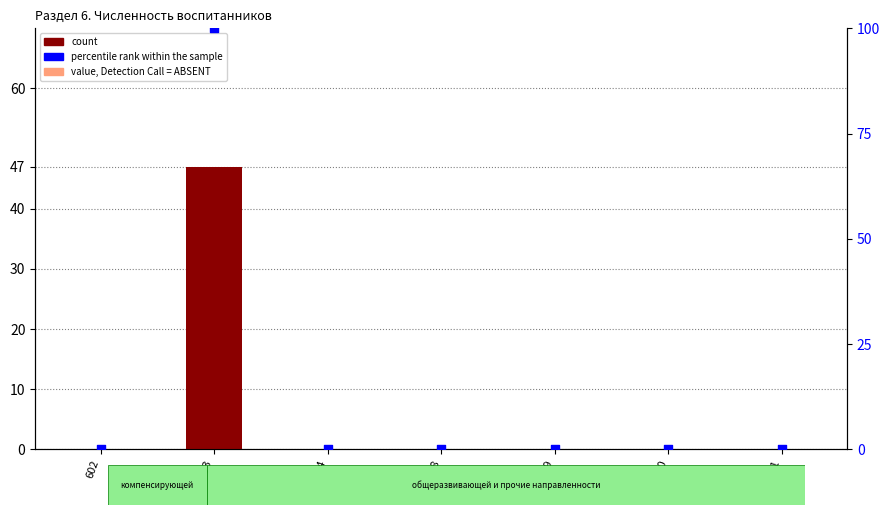

Which series has the largest total across all categories?

percentile rank within the sample